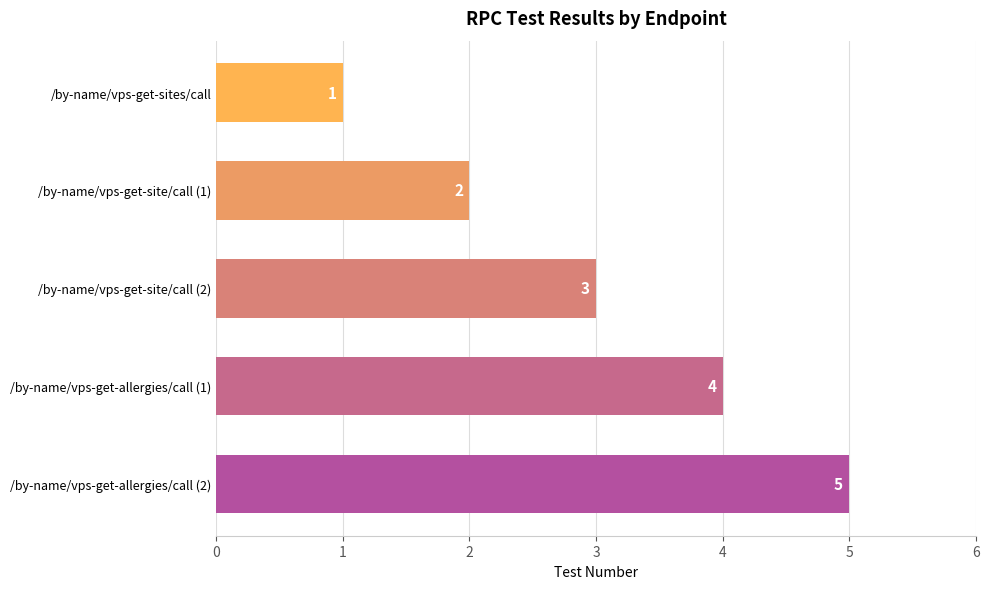

Are the bars grouped side by side (vs. stacked)?

No